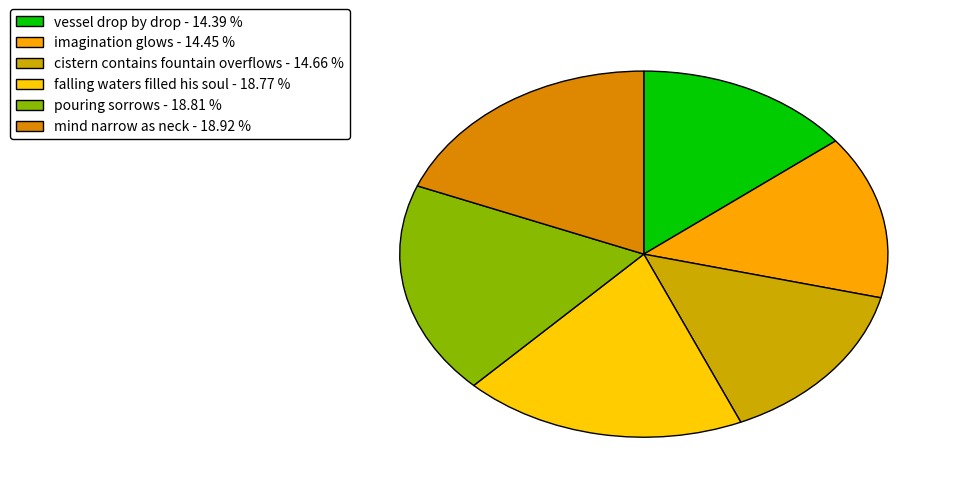

What is the largest slice in the pie chart?

mind narrow as neck